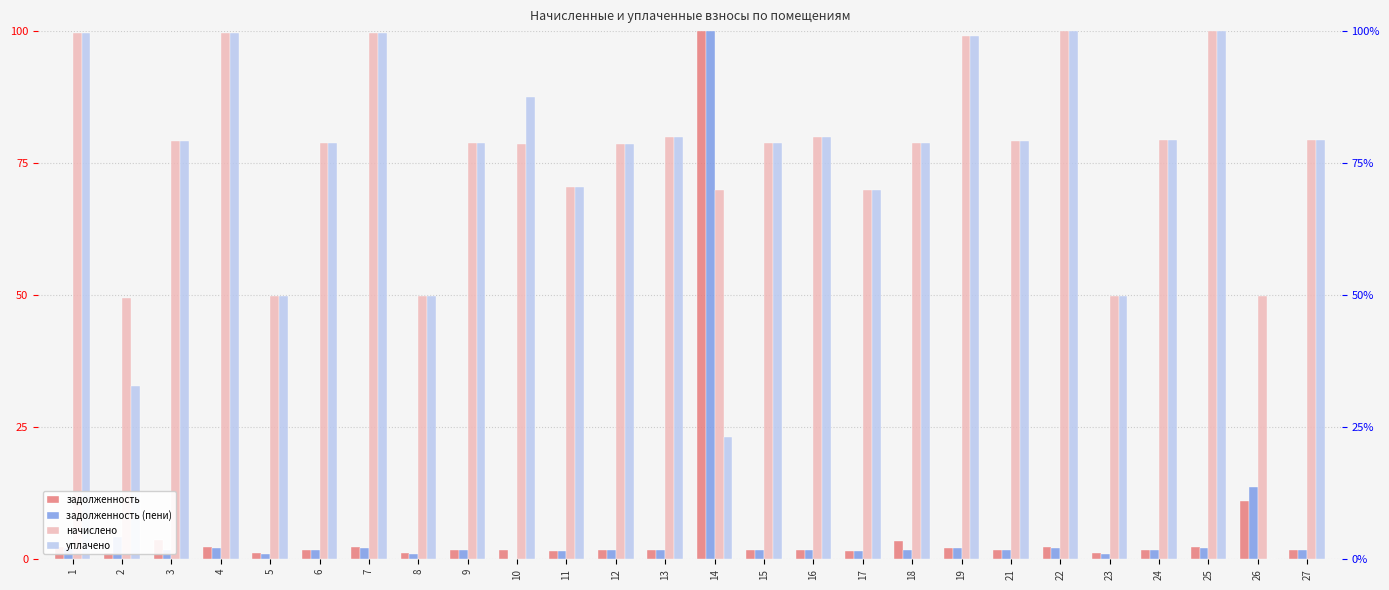

What is the maximum value for начислено?

100.0